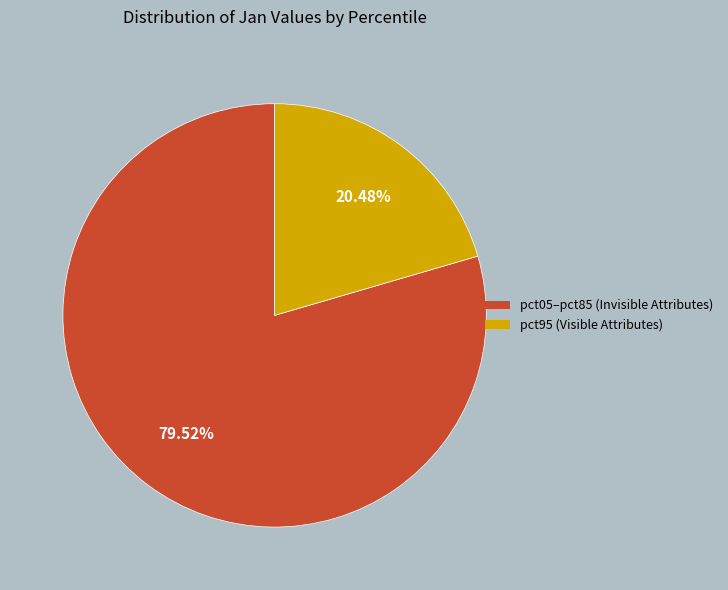

How many slices are in this pie chart?

2